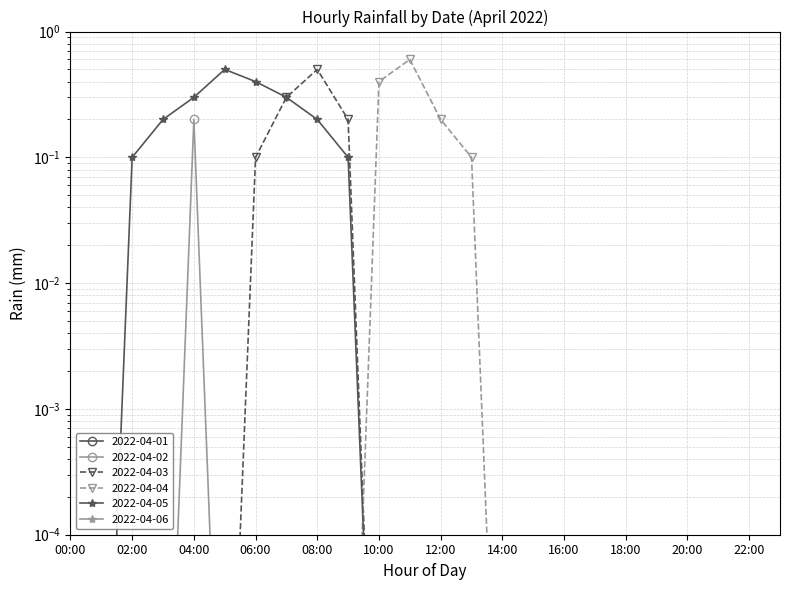

The 2022-04-02 series shows 0.0 at 08:00. True or false?

True